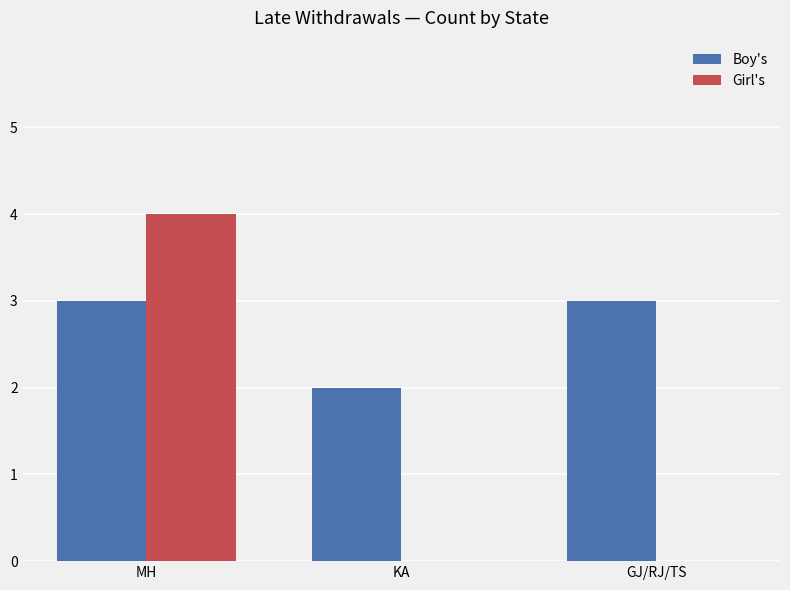

What is the sum of all Boy's values?

8